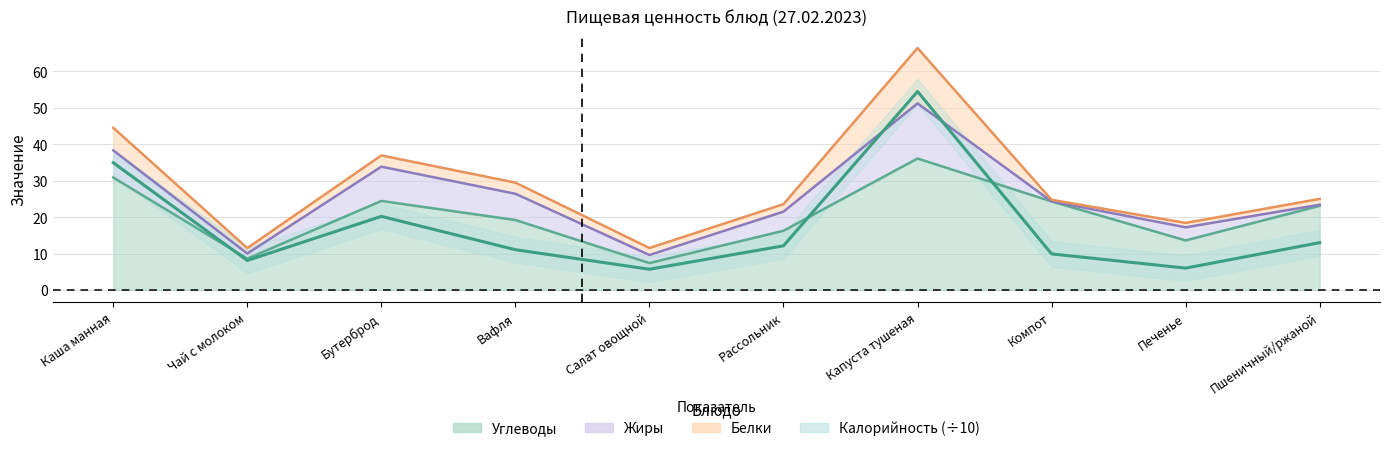

At which category does Калорийность reach its first local peak?

Бутерброд